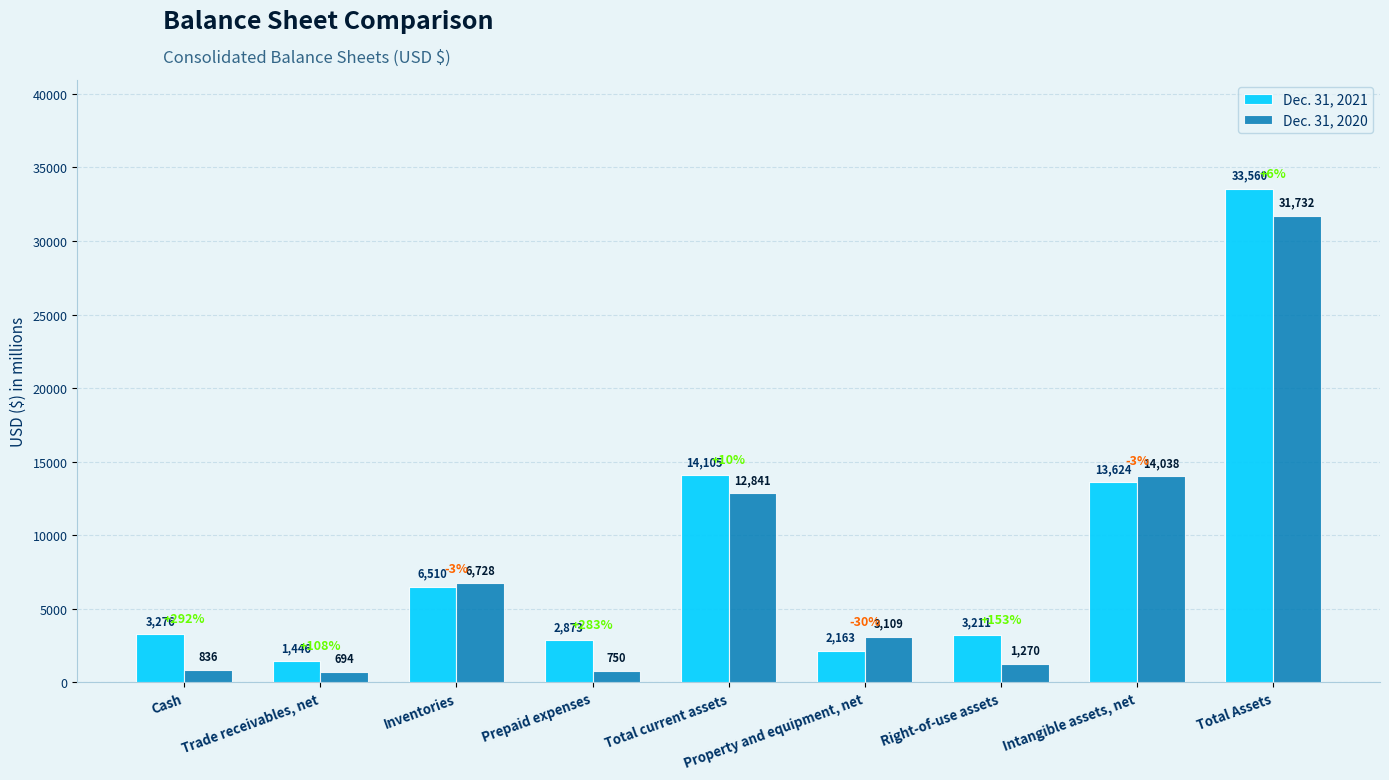

What is the difference between the highest and lowest values at Trade receivables, net?

752